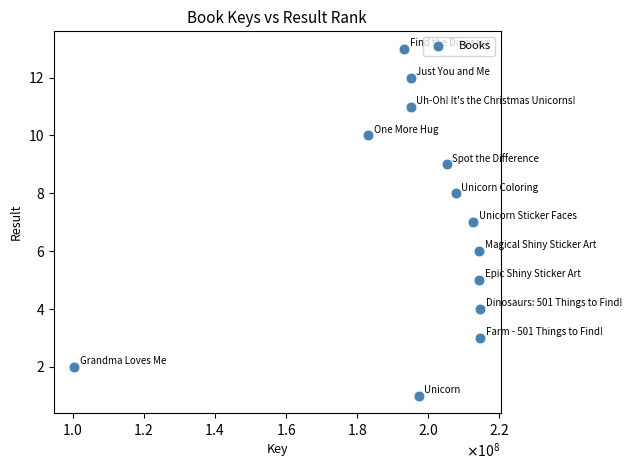

What is the range of X values (max minus min)?

114288574